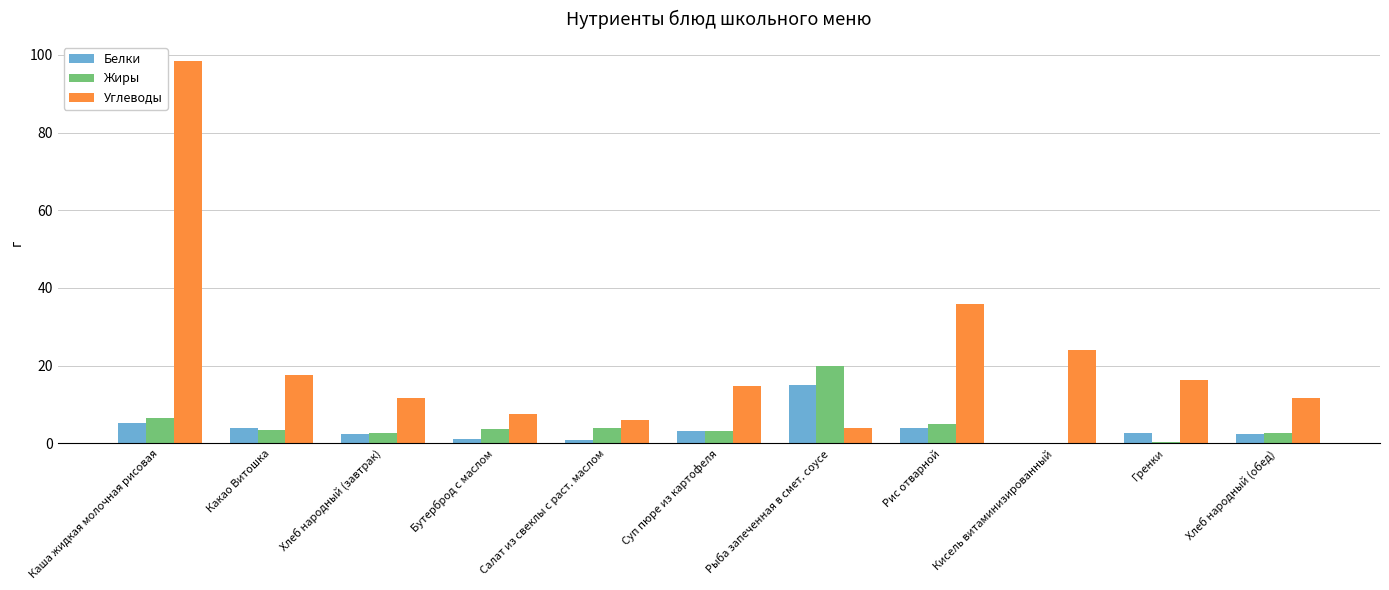

True or false: Жиры has a value of 3.5 at Какао Витошка.

True